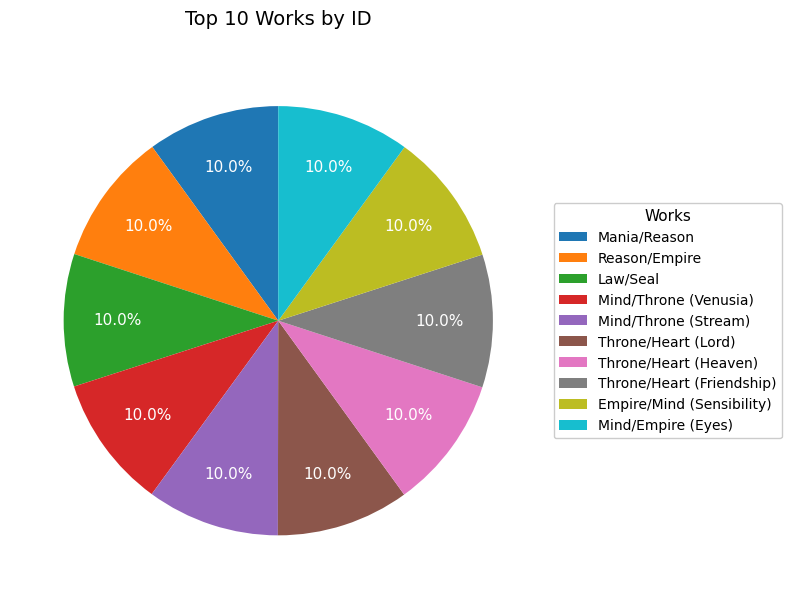

The Mind/Throne (Venusia) slice represents 19% of the pie. True or false?

False